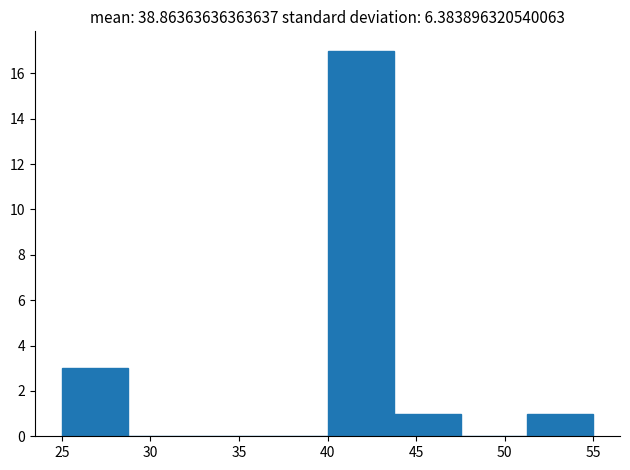

Reading left to right, list every bar in this chart as the range it spans on the x-axis followed by its height. Neither the bar edges nor the heights are printed on the chart, so give them approximately, as read against the axes.

25.00 to 28.75: 3
28.75 to 32.50: 0
32.50 to 36.25: 0
36.25 to 40.00: 0
40.00 to 43.75: 17
43.75 to 47.50: 1
47.50 to 51.25: 0
51.25 to 55.00: 1